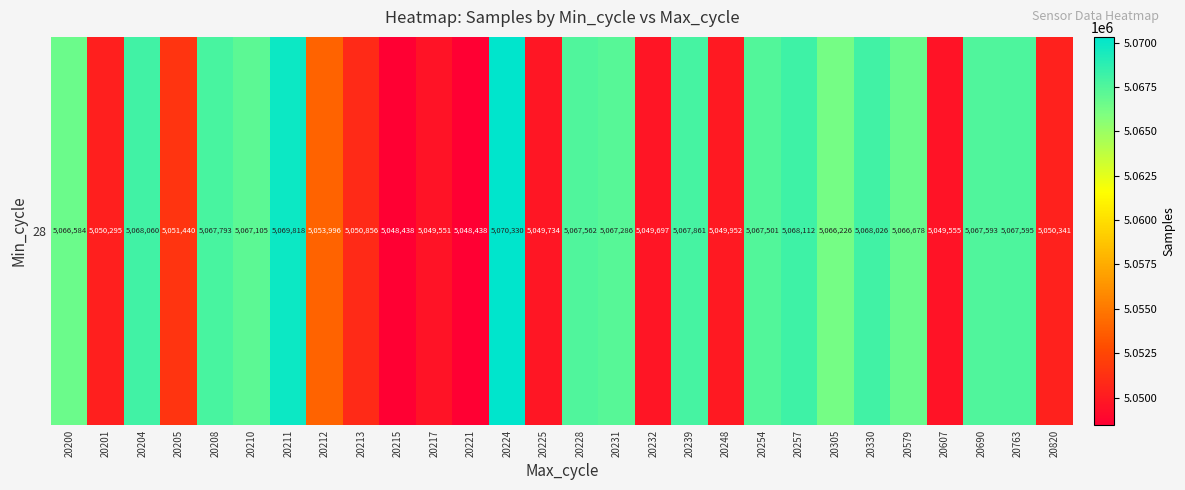

How many categories are shown in the chart?

28